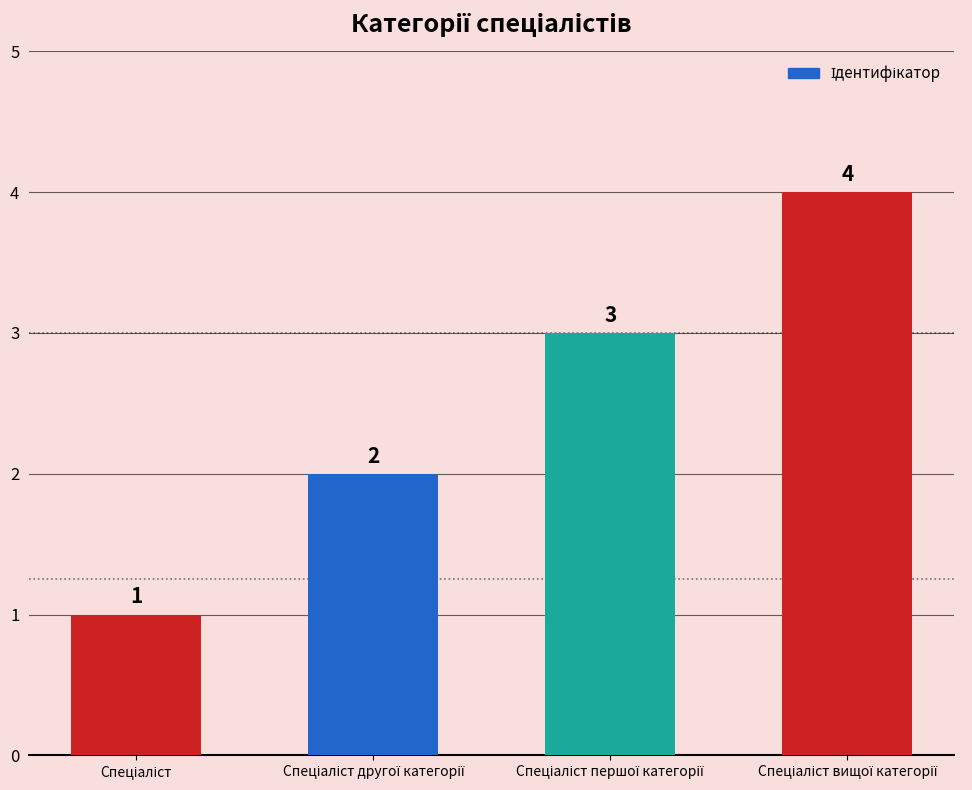

What is the sum of all values?

10